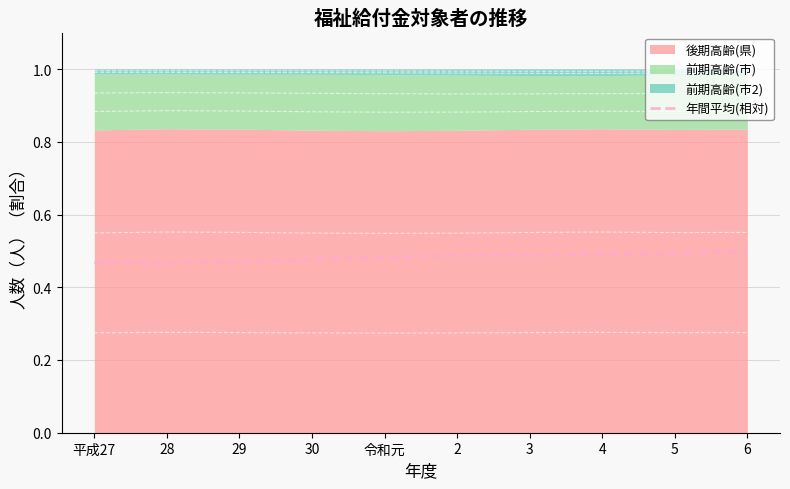

The 年間平均(相対) series shows 0.2 at 5. True or false?

False